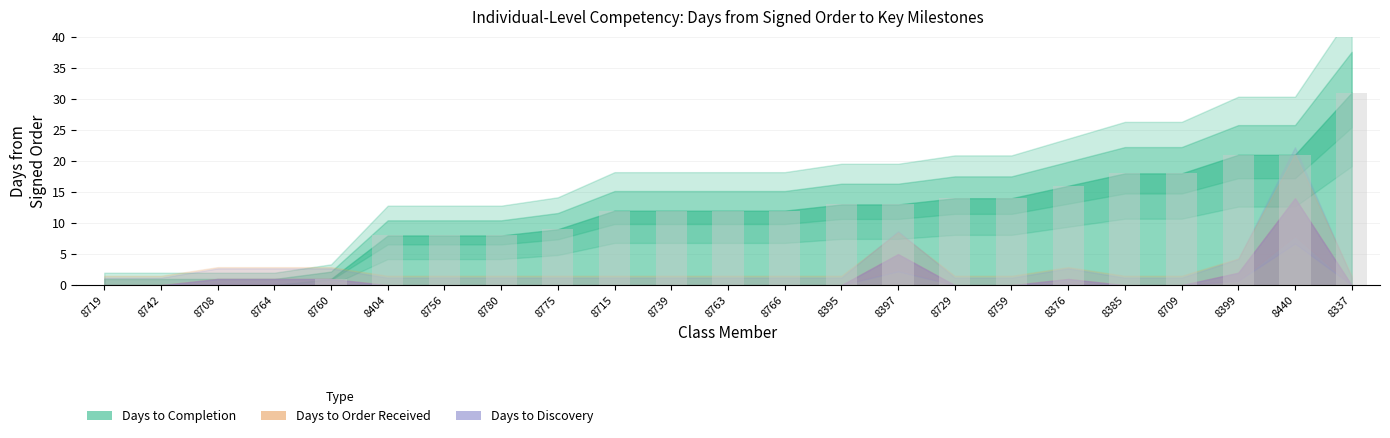

The chart shows a value of 6 at 8376. True or false?

False